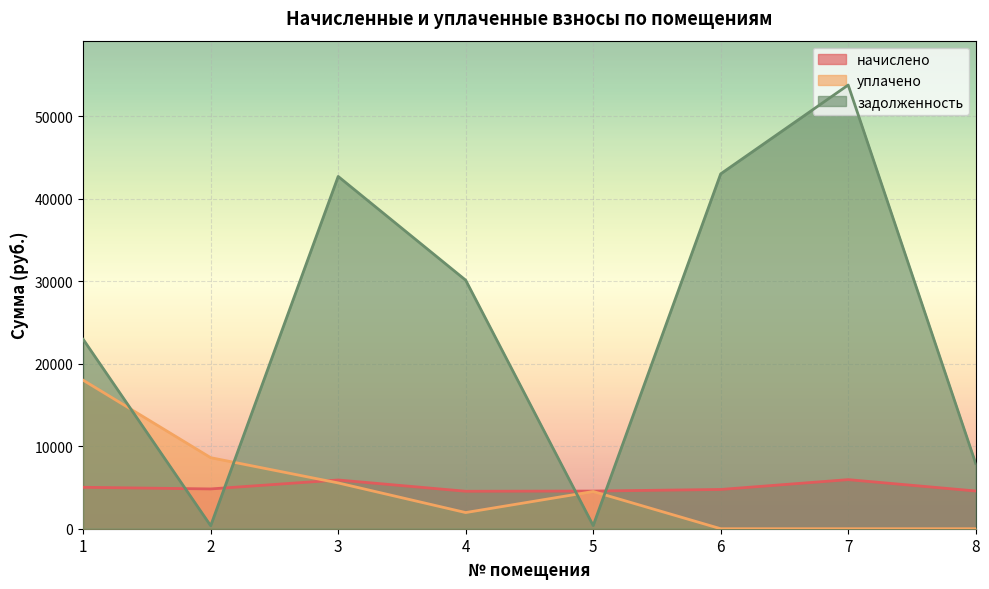

True or false: начислено and задолженность intersect in this chart.

True